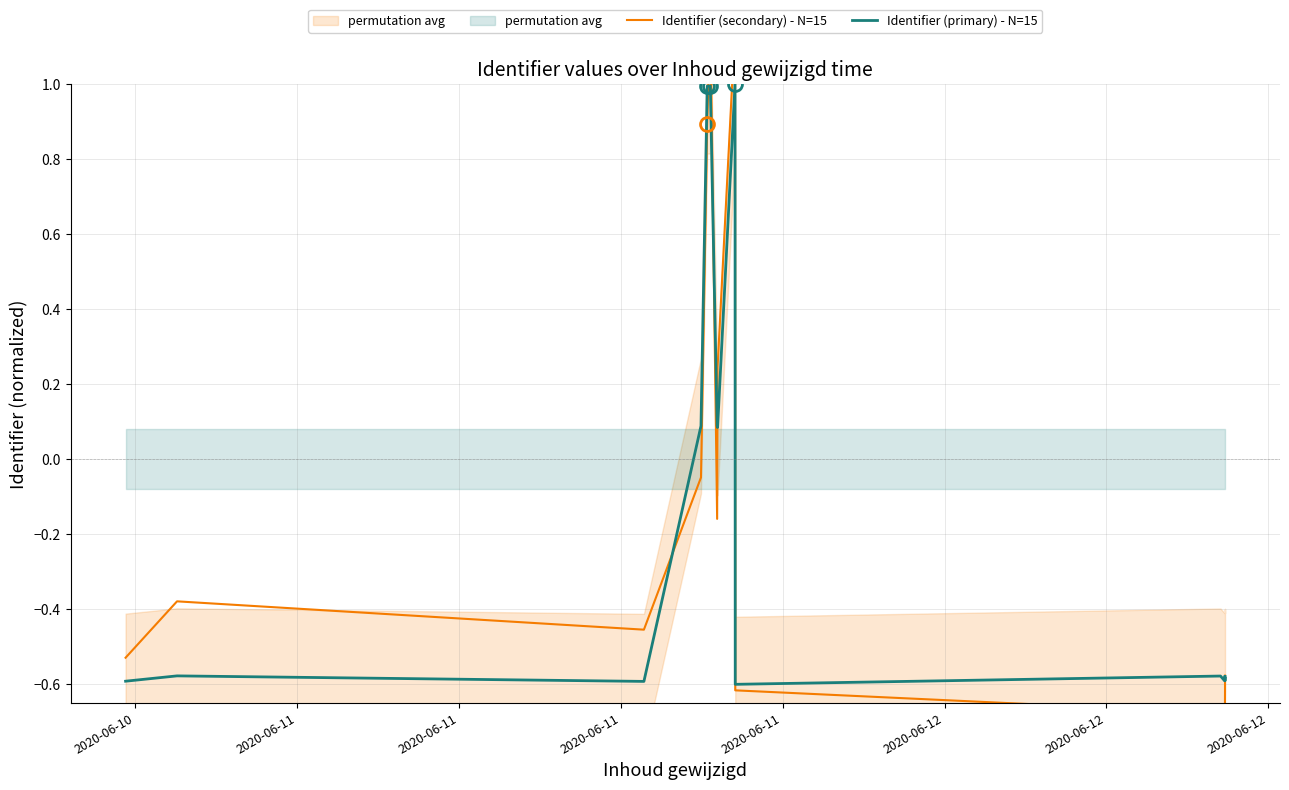

Where does the Identifier (primary) - N=15 series first go above 0?

2020-06-11